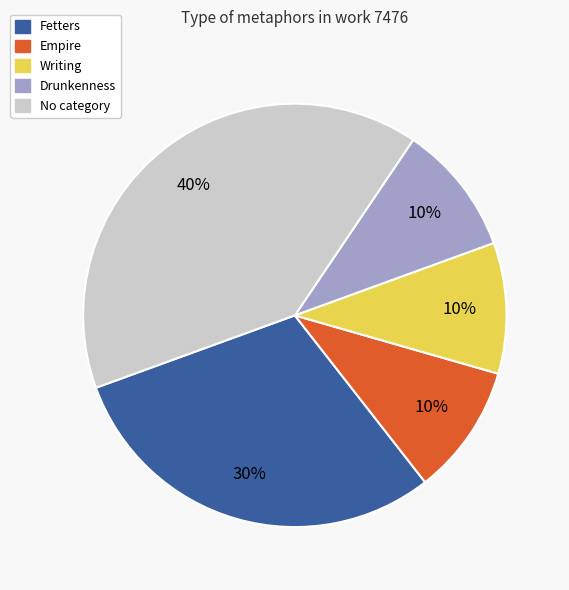

Is there any slice that represents more than half of the pie?

No